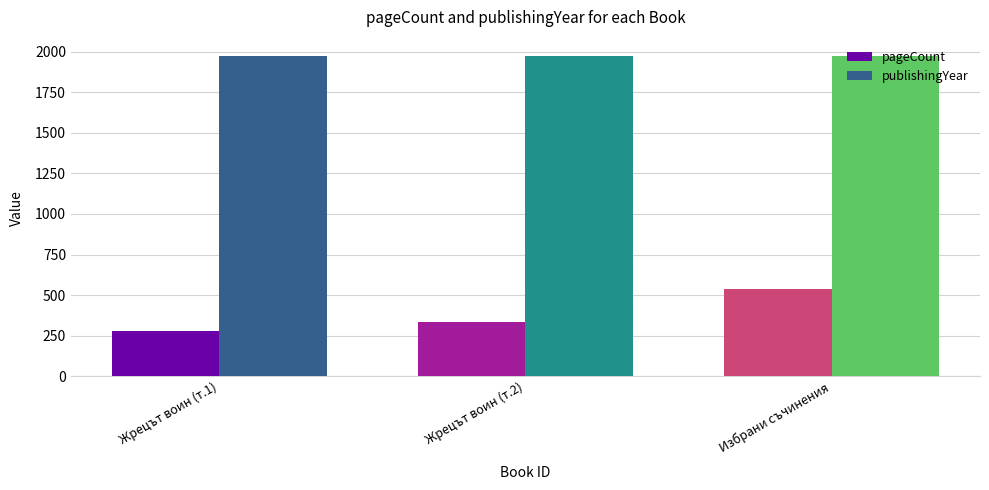

What is the label of the 2nd bar from the left?

Жрецът воин (т.2)